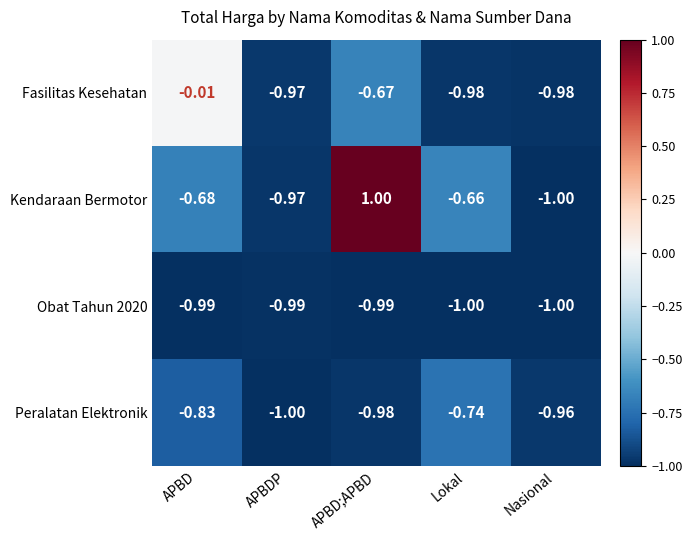

List the labels in order of Peralatan Elektronik value, smallest first.

APBDP, APBD;APBD, Nasional, APBD, Lokal